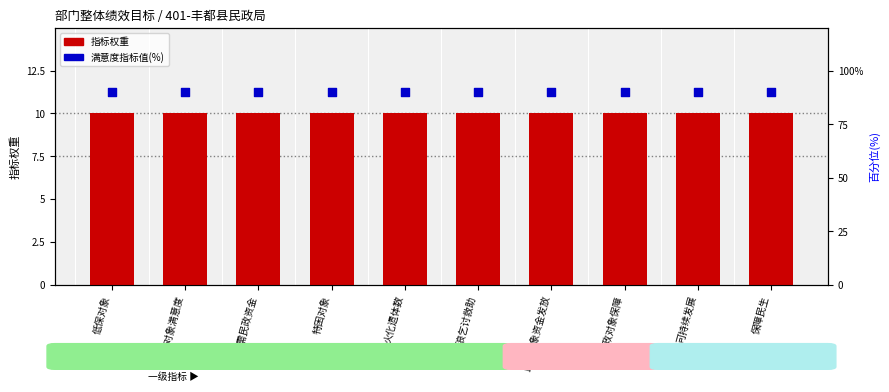

Is the value of 指标权重 at 特困对象 greater than the value of 满意度指标值(%) at 特困对象?

No